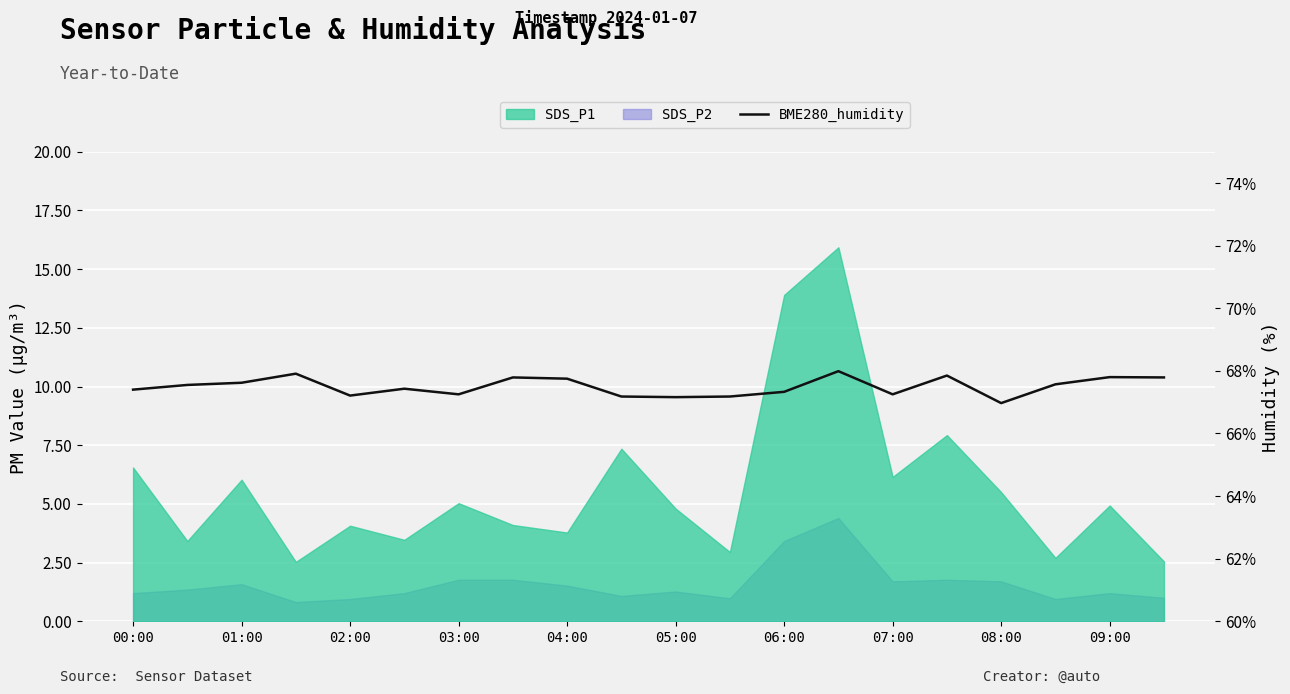

What is the maximum value shown in the chart?

68.0